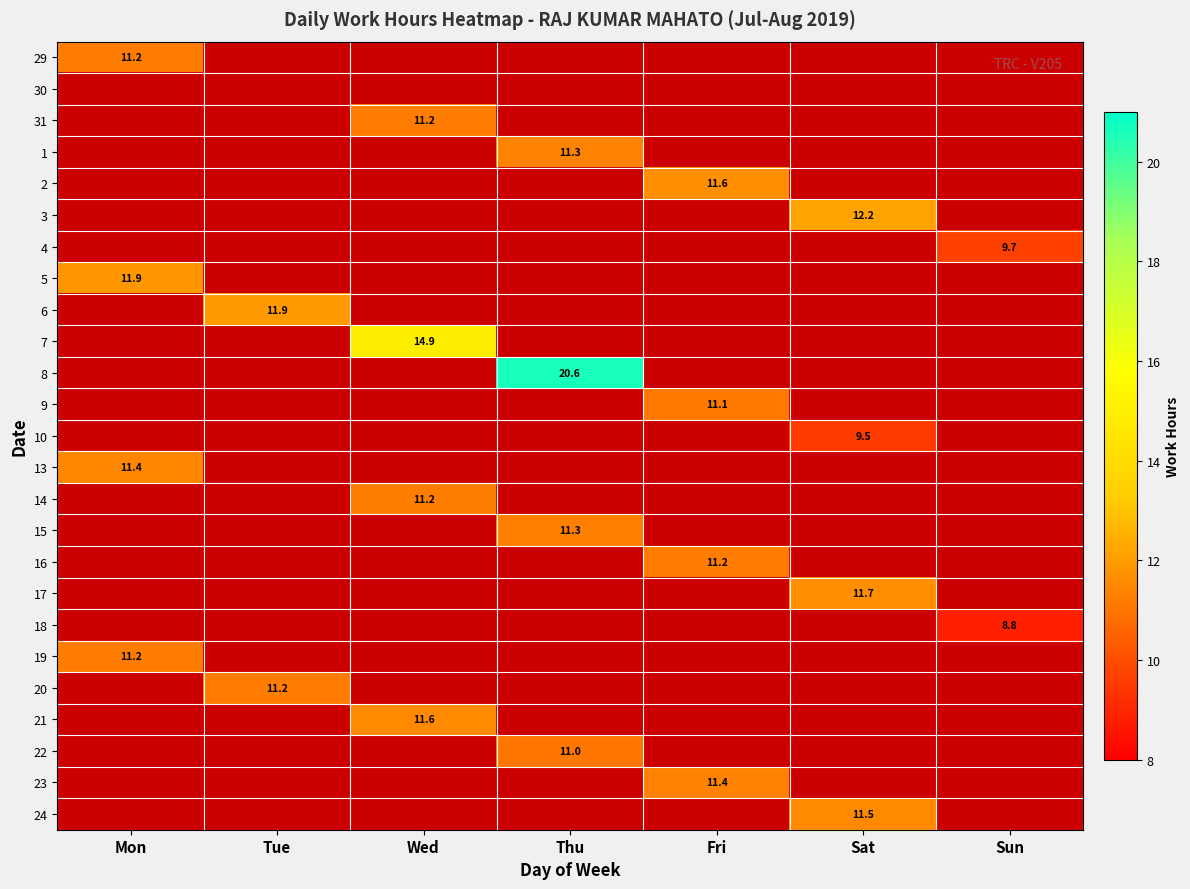

The value of 31 at Wed is 6.6. True or false?

False